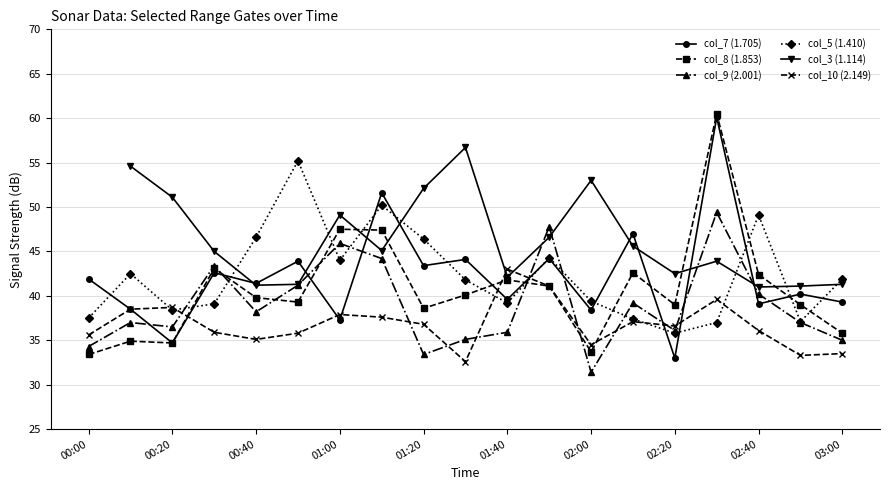

At which category does col_5 (1.410) reach its first local valley?

00:20